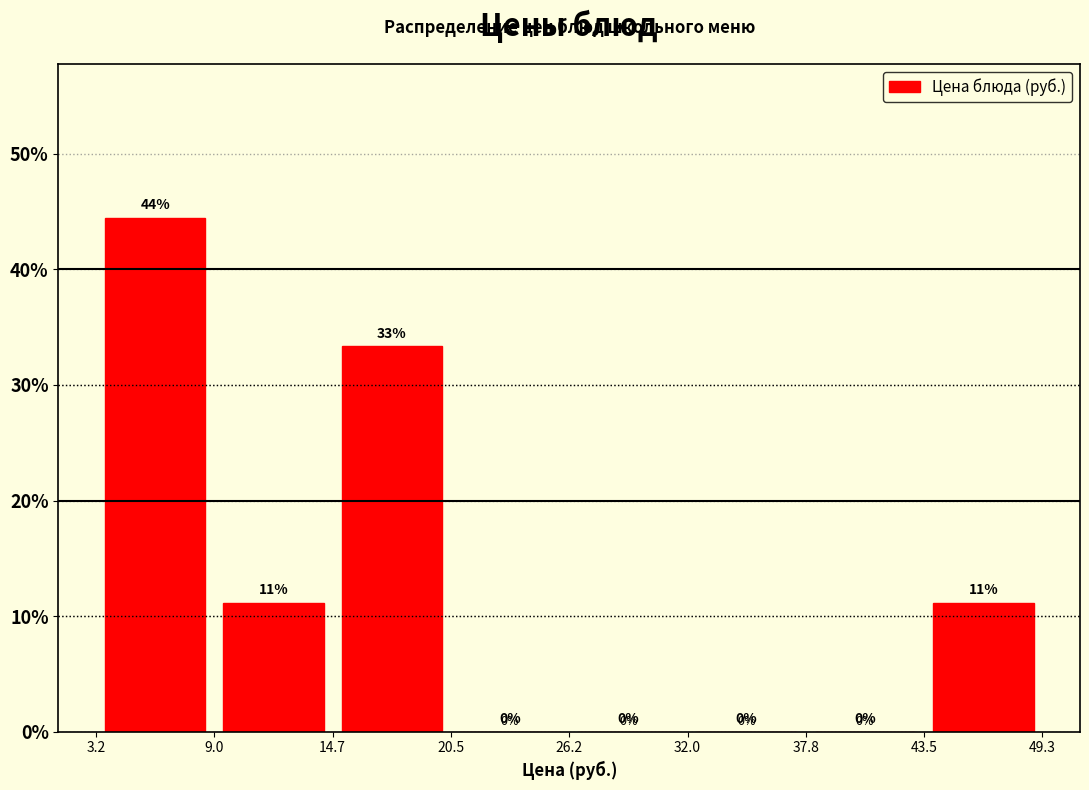

Over which range of the x-axis is the bar tallest?

3.2 to 9.0